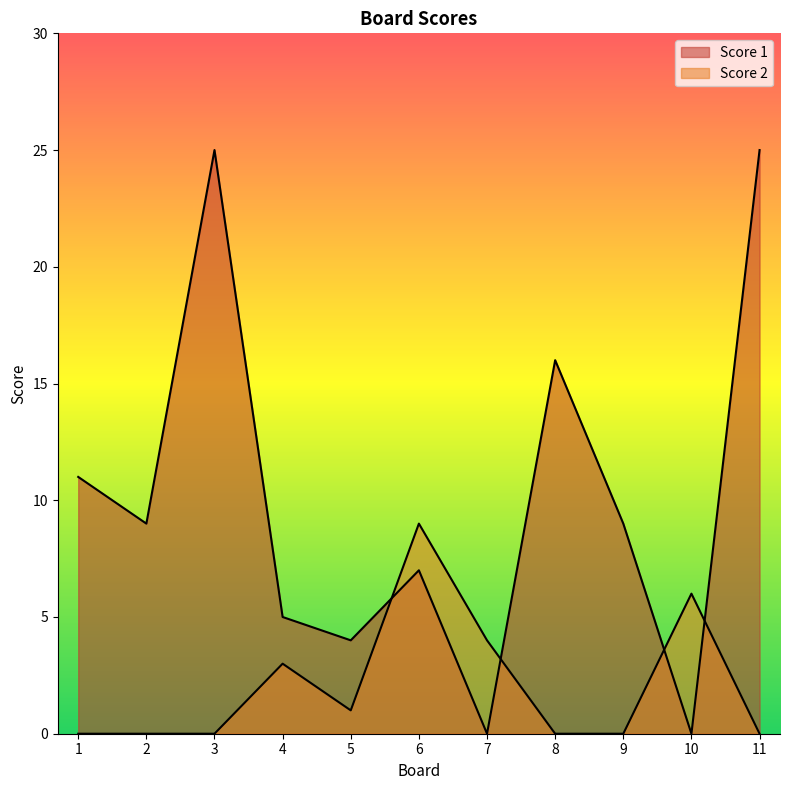

What is the sum of the Score 1 values at 2 and 5?

13